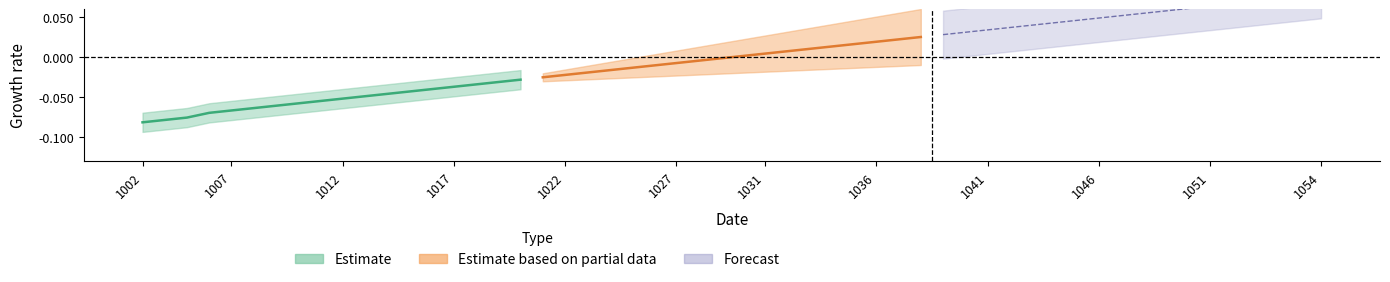

True or false: Estimate based on partial data and Estimate cross at least once.

False